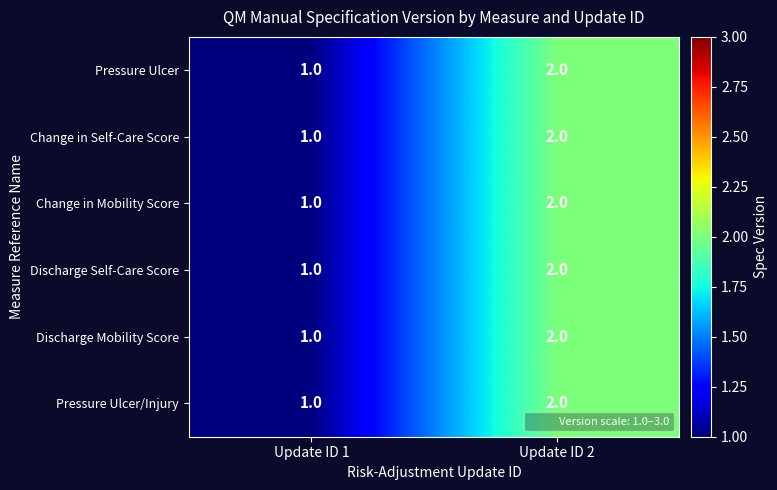

Rank the categories by Pressure Ulcer value from lowest to highest.

Update ID 1, Update ID 2